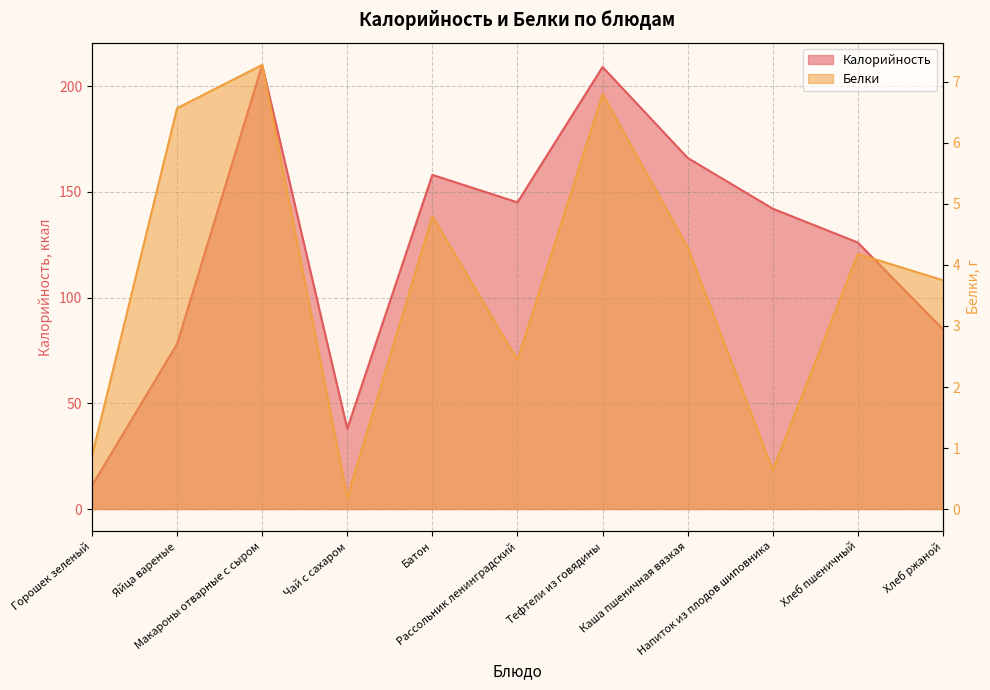

True or false: Белки and Калорийность intersect in this chart.

False